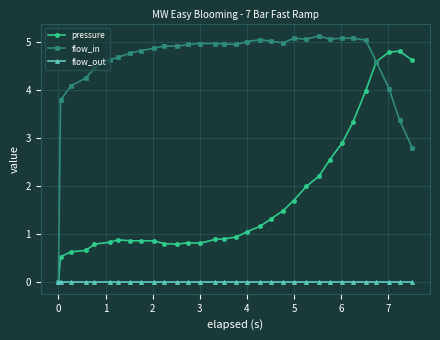

At how many categories does at least one series exceed 4?

30